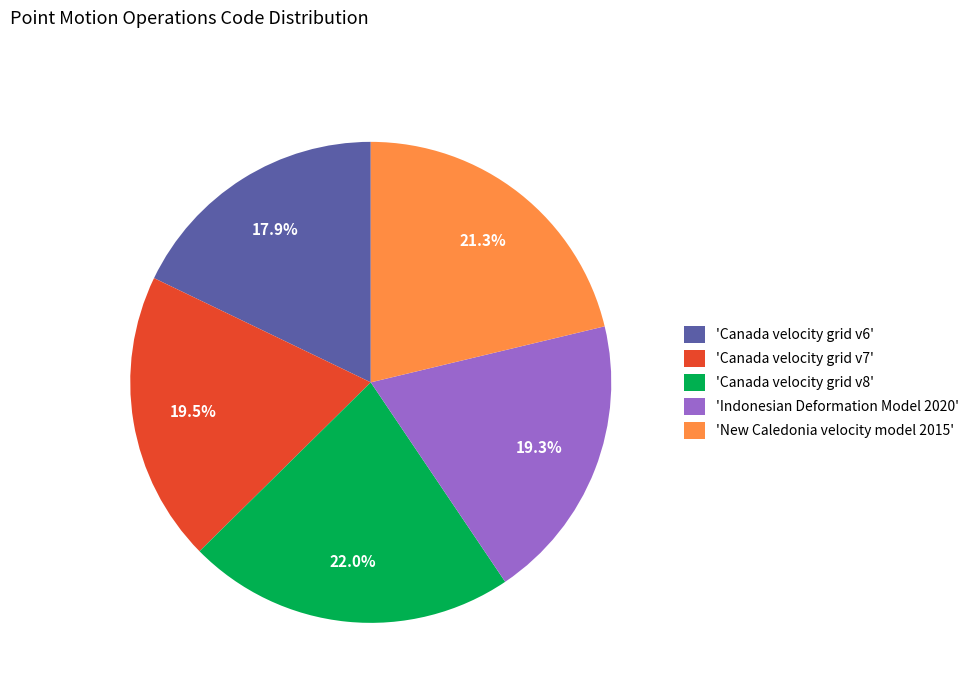

Which category has the biggest portion of the pie?

'Canada velocity grid v8'